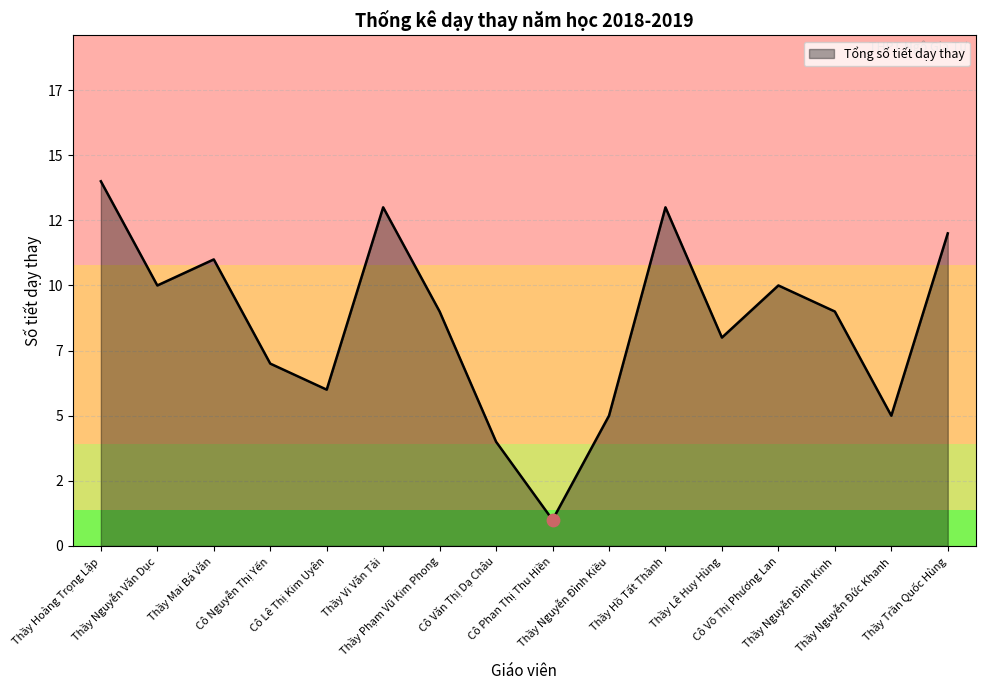

Approximately how many times larger is the value at Cô Nguyễn Thị Yến compared to Cô Văn Thị Dạ Châu?

1.8